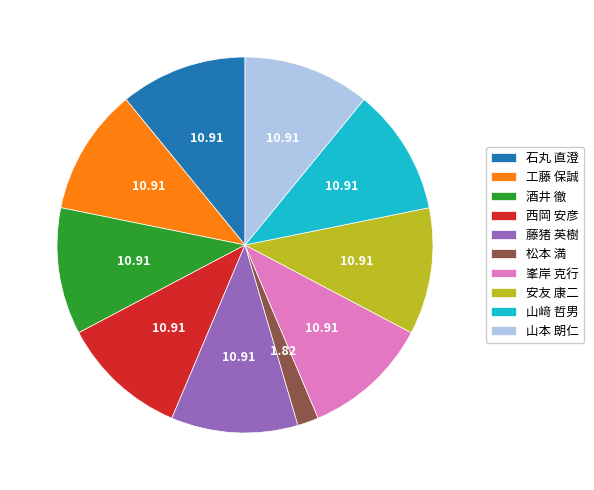

The 峯岸 克行 slice represents 11% of the pie. True or false?

True